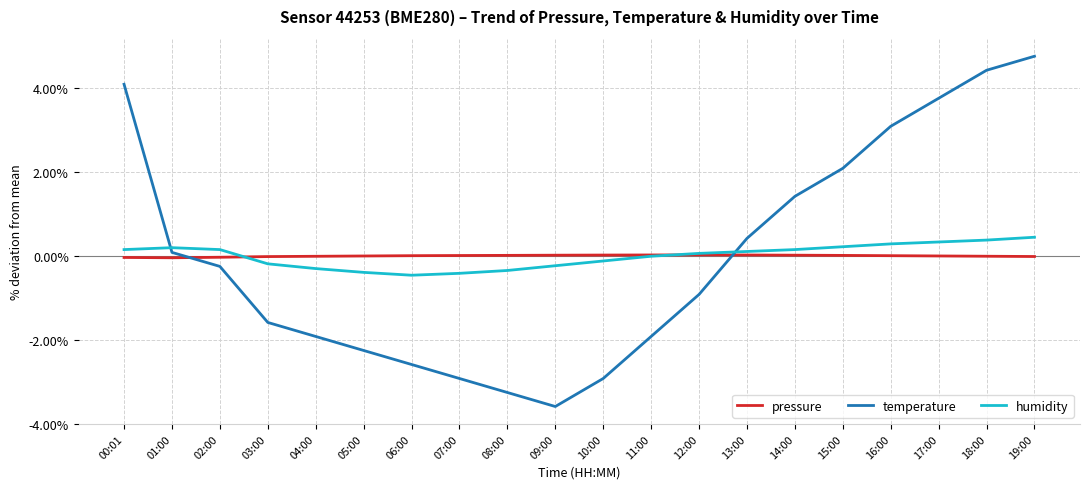

Which series has the largest range (max minus min)?

temperature